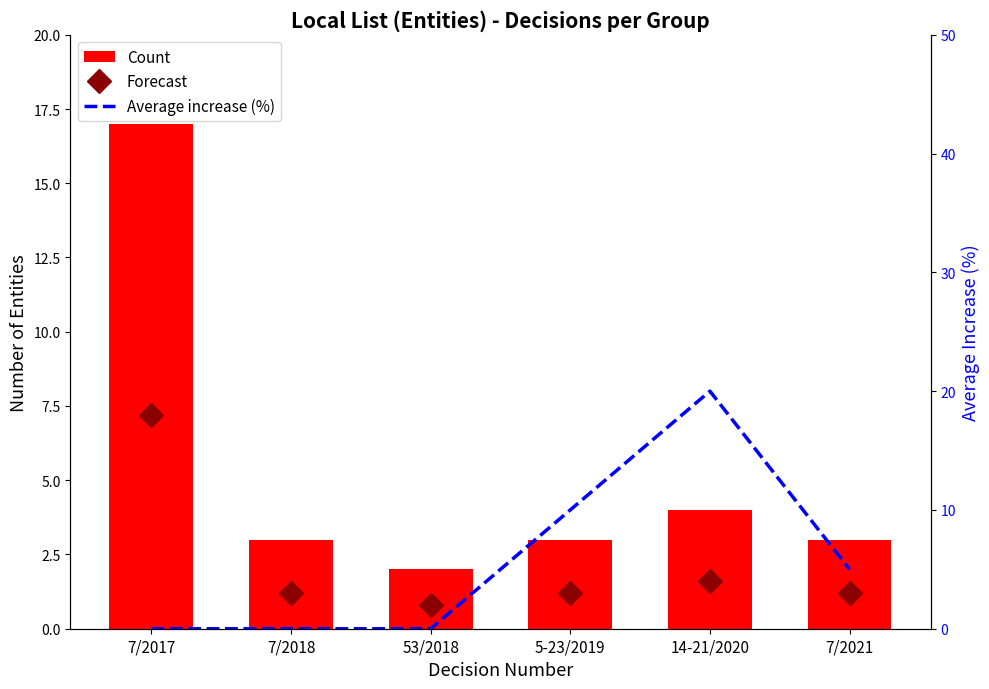

What is the sum of the Average increase (%) values at 7/2017 and 5-23/2019?

10